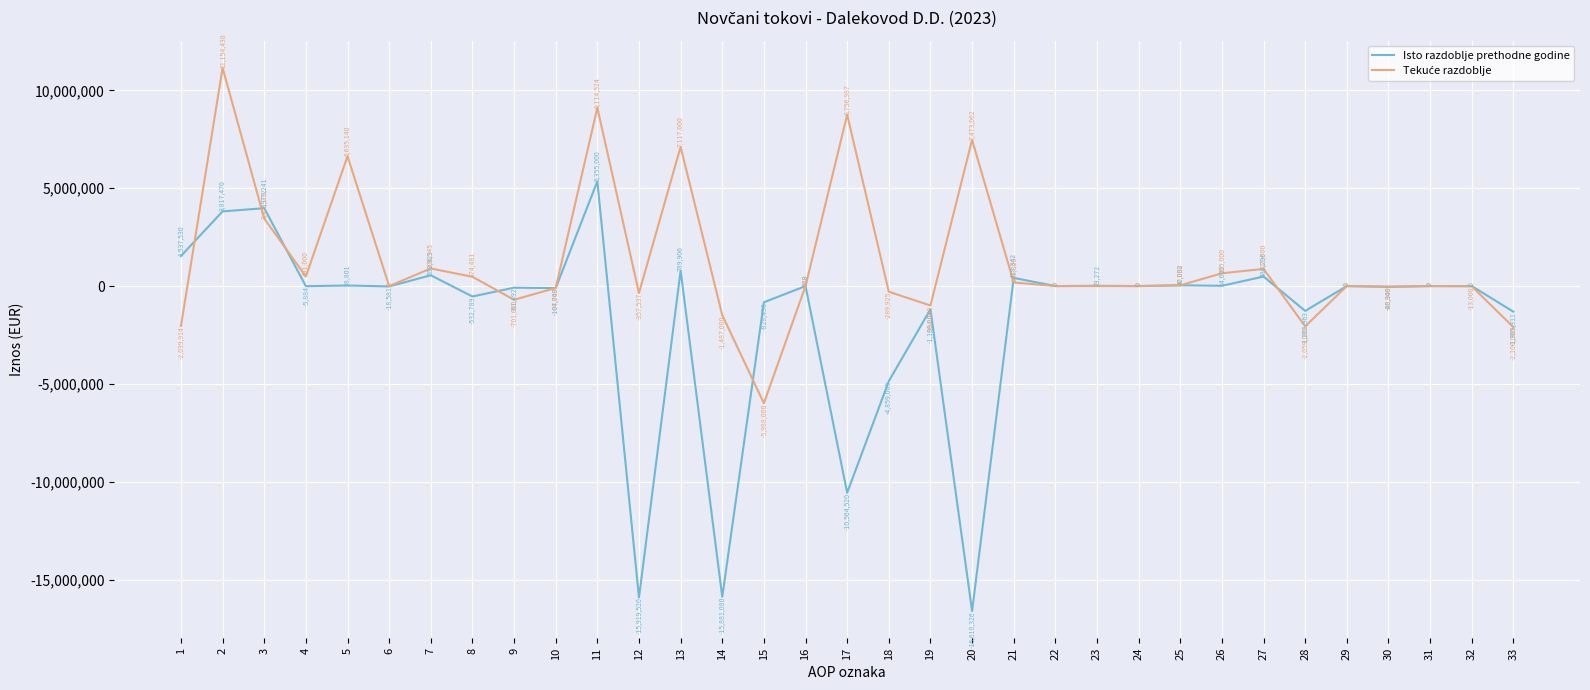

True or false: Isto razdoblje prethodne godine has a value of -10848657.1 at 29.

False